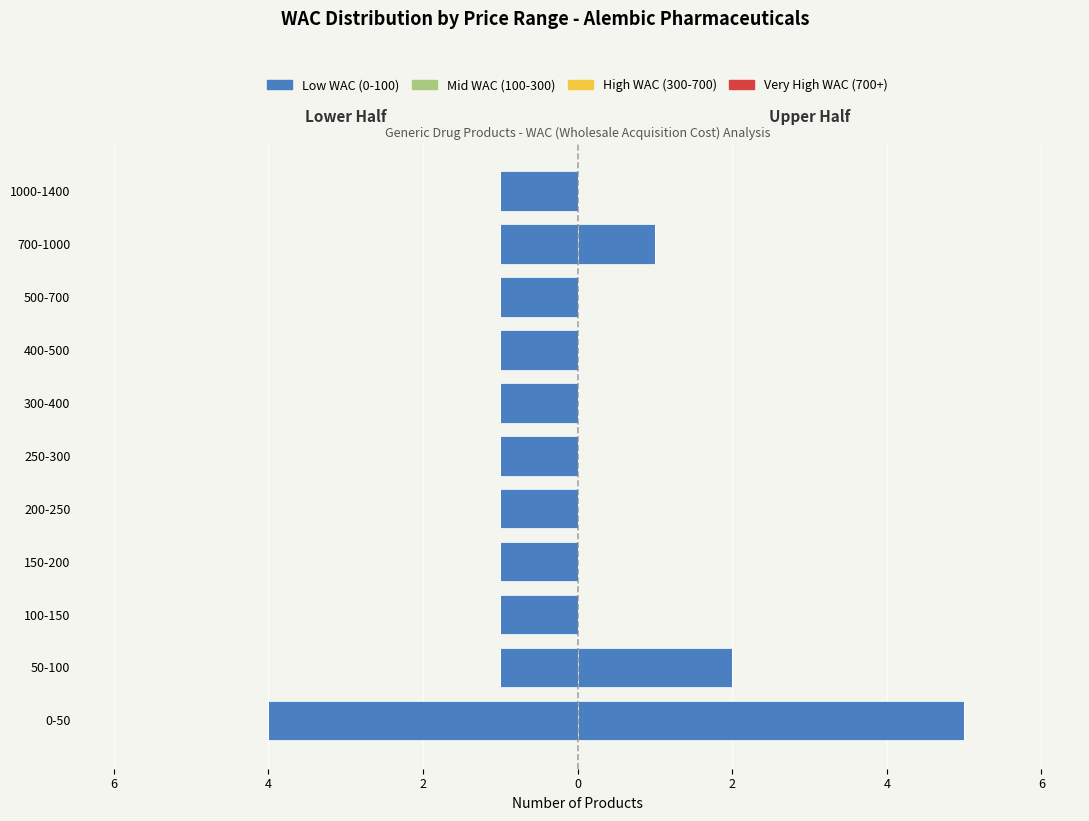

What are all the series names shown in the legend?

Low WAC (0-100), Mid WAC (100-300), High WAC (300-700), Very High WAC (700+)